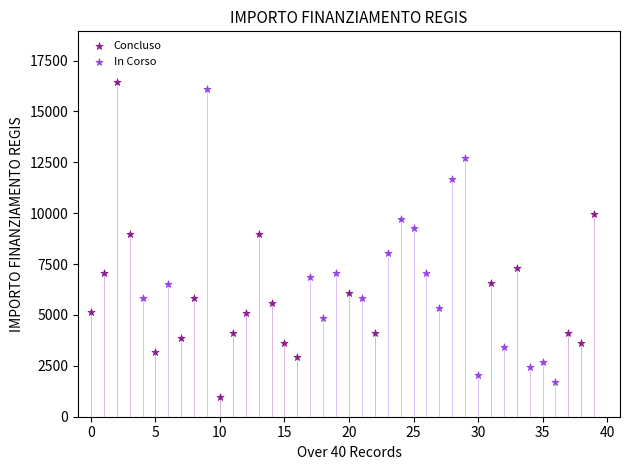

Which series has the largest Y range (max minus min)?

Concluso